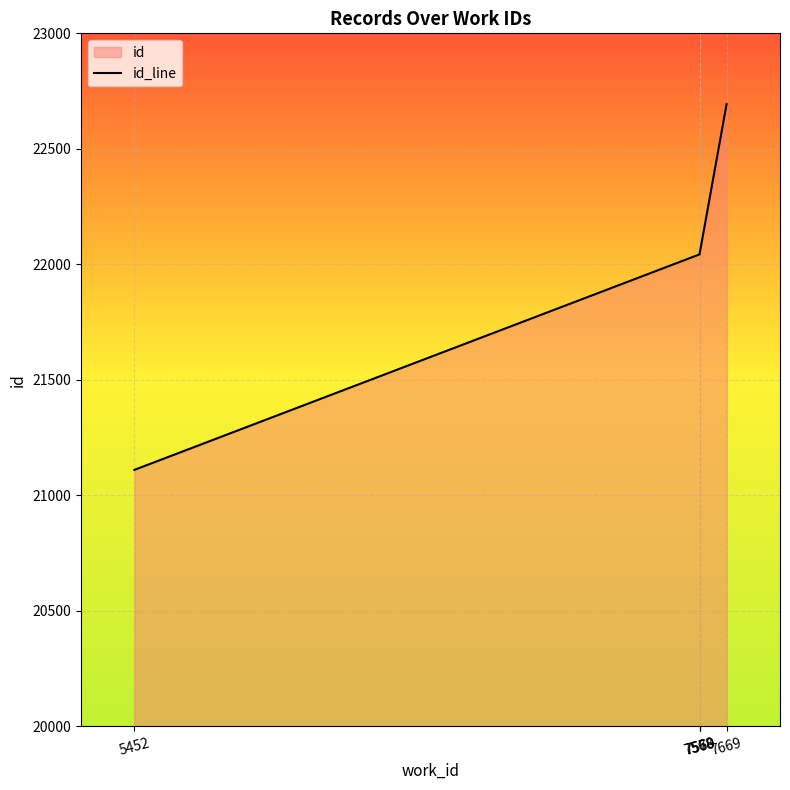

Reading right to left, list all the values displayed in this chart.

7669=22693	7570=22058	7569=22054	7568=22043	5452=21110